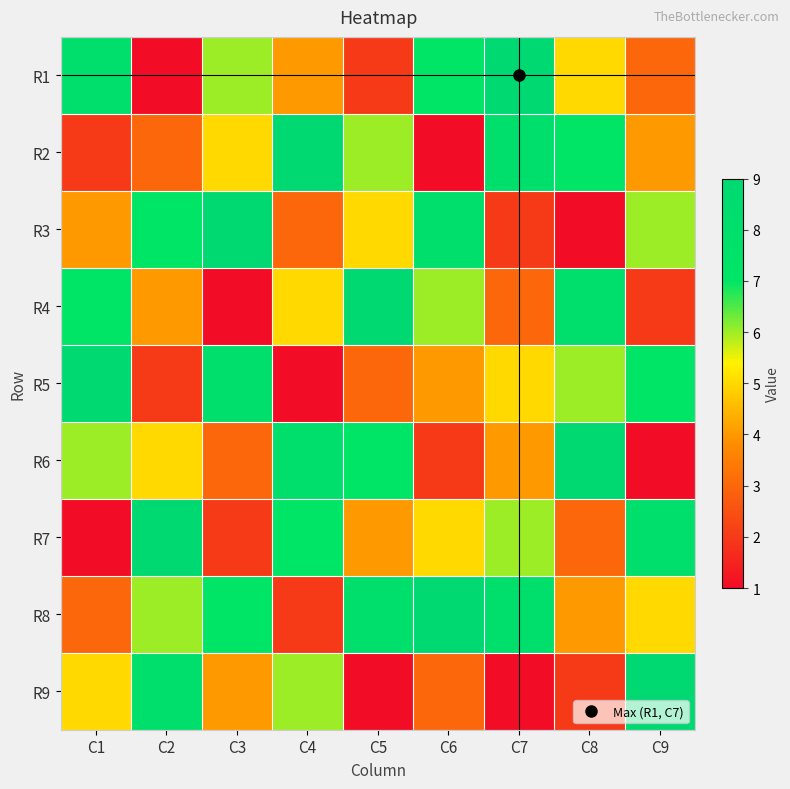

Which series changed the most between C8 and C9?

R6